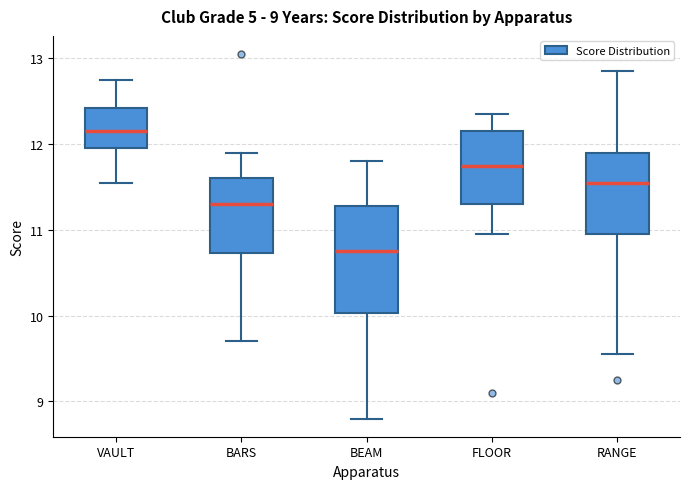

Comparing the boxes themselves (not the whiskers), which one is the tallest?

BEAM